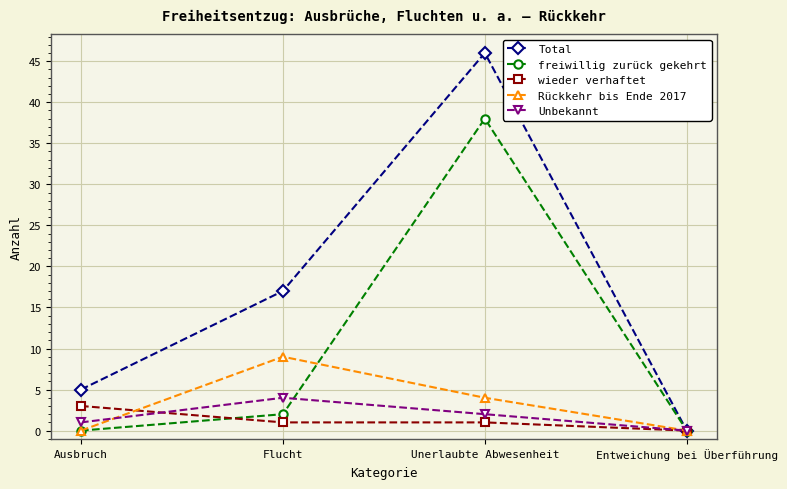

Rank the series by their maximum value, from highest to lowest.

Total, freiwillig zurück gekehrt, Rückkehr bis Ende 2017, Unbekannt, wieder verhaftet